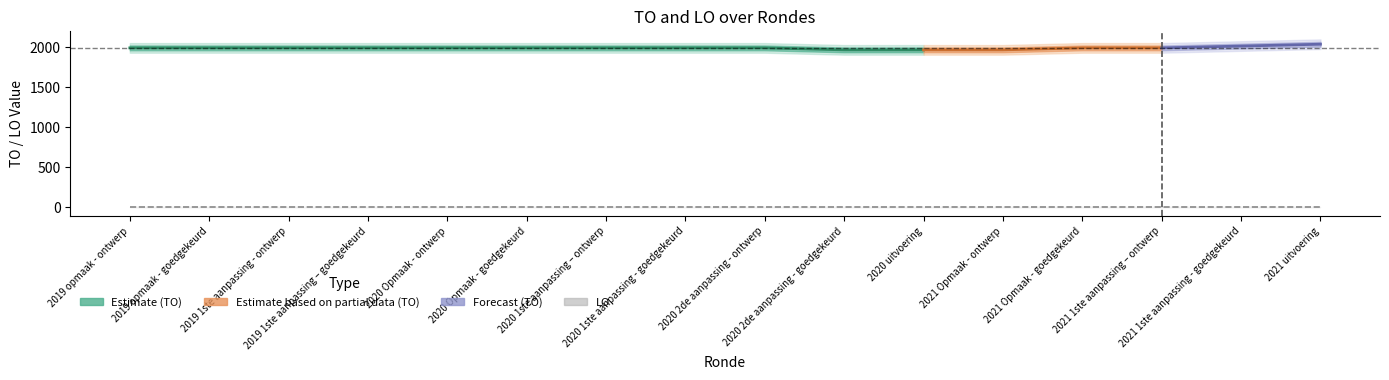

How many lines are shown in the chart?

3